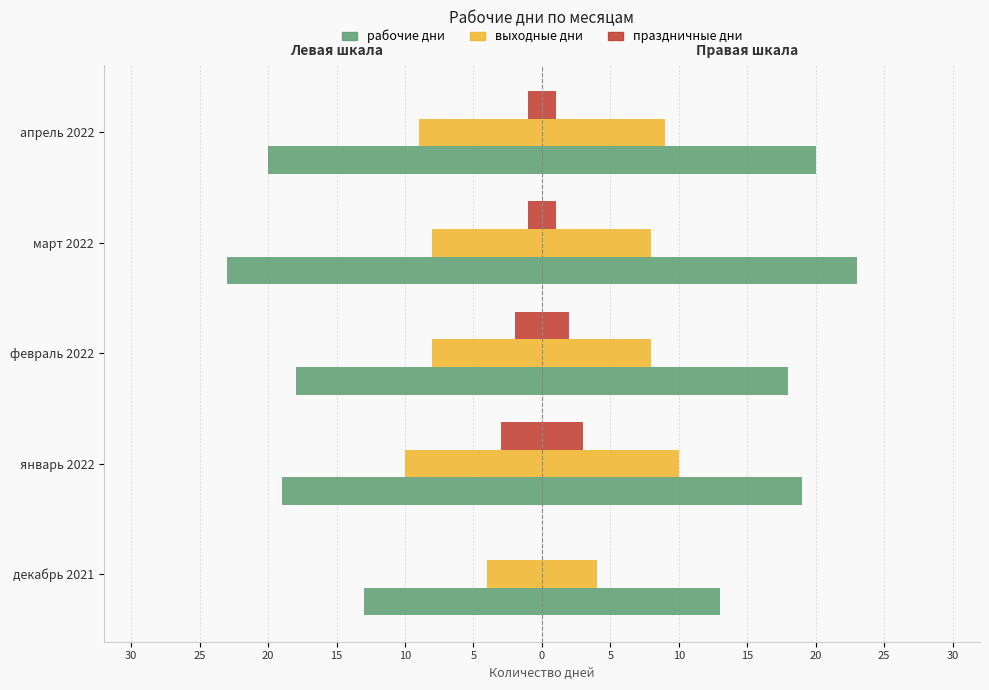

How many data points in рабочие дни are less than -19?

2